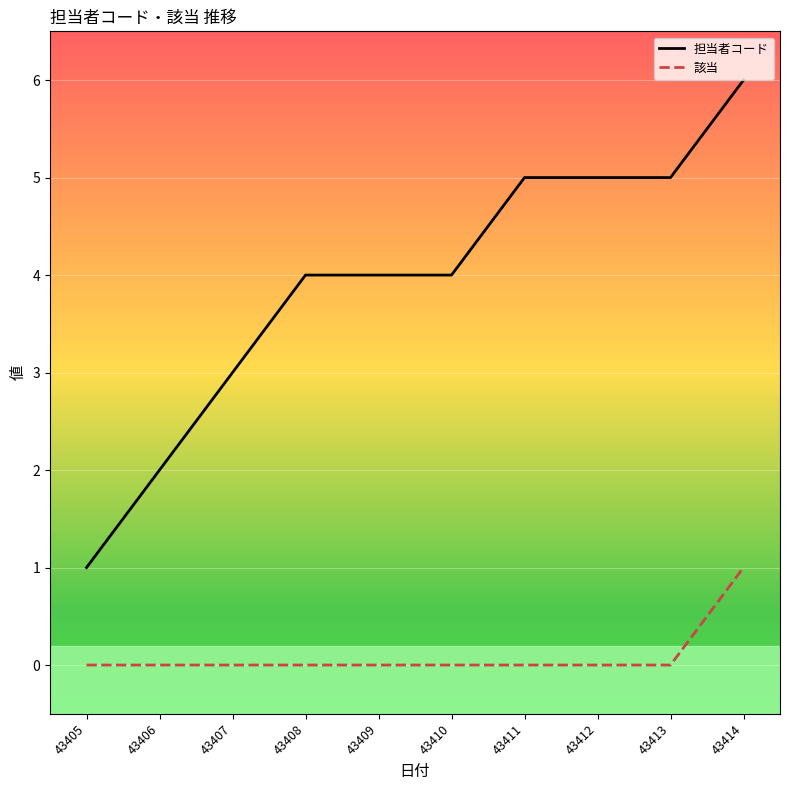

Which series has the largest total across all categories?

担当者コード